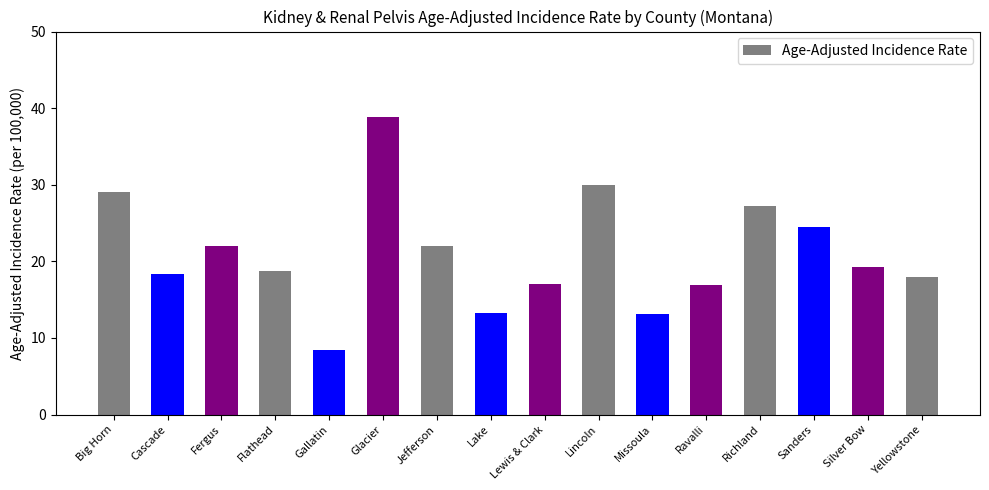

What is the difference between the second highest and second lowest values?

16.9